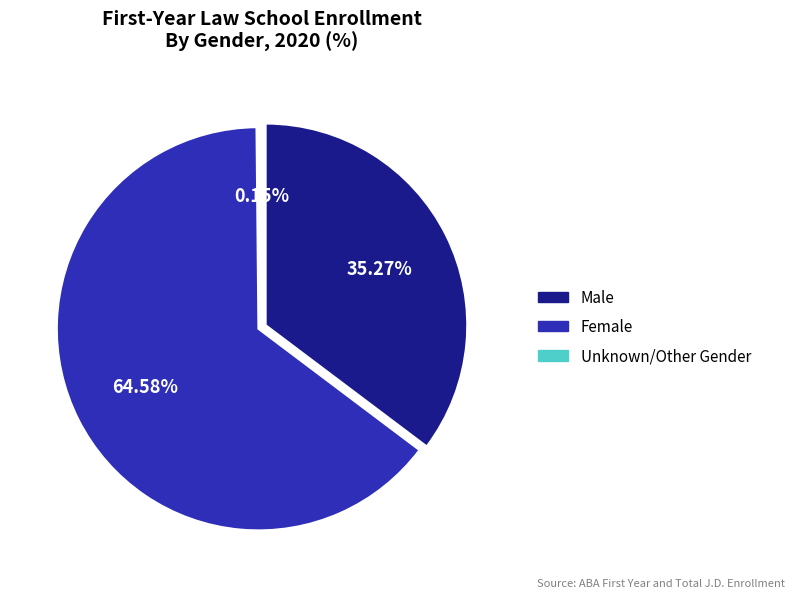

Which category has the smallest portion of the pie?

Unknown/Other Gender